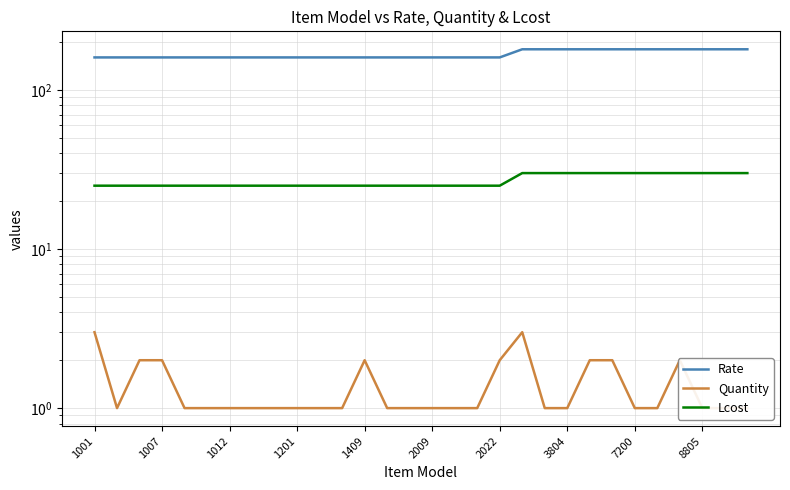

The value of Lcost at 11 is 13. True or false?

False